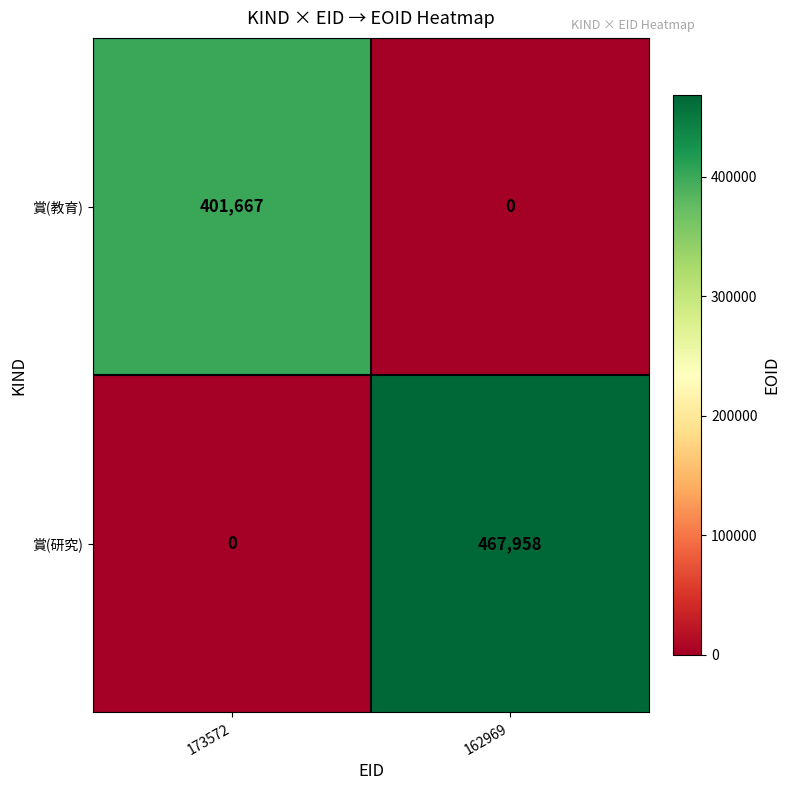

What is the difference between the highest and lowest values at 173572?

401667